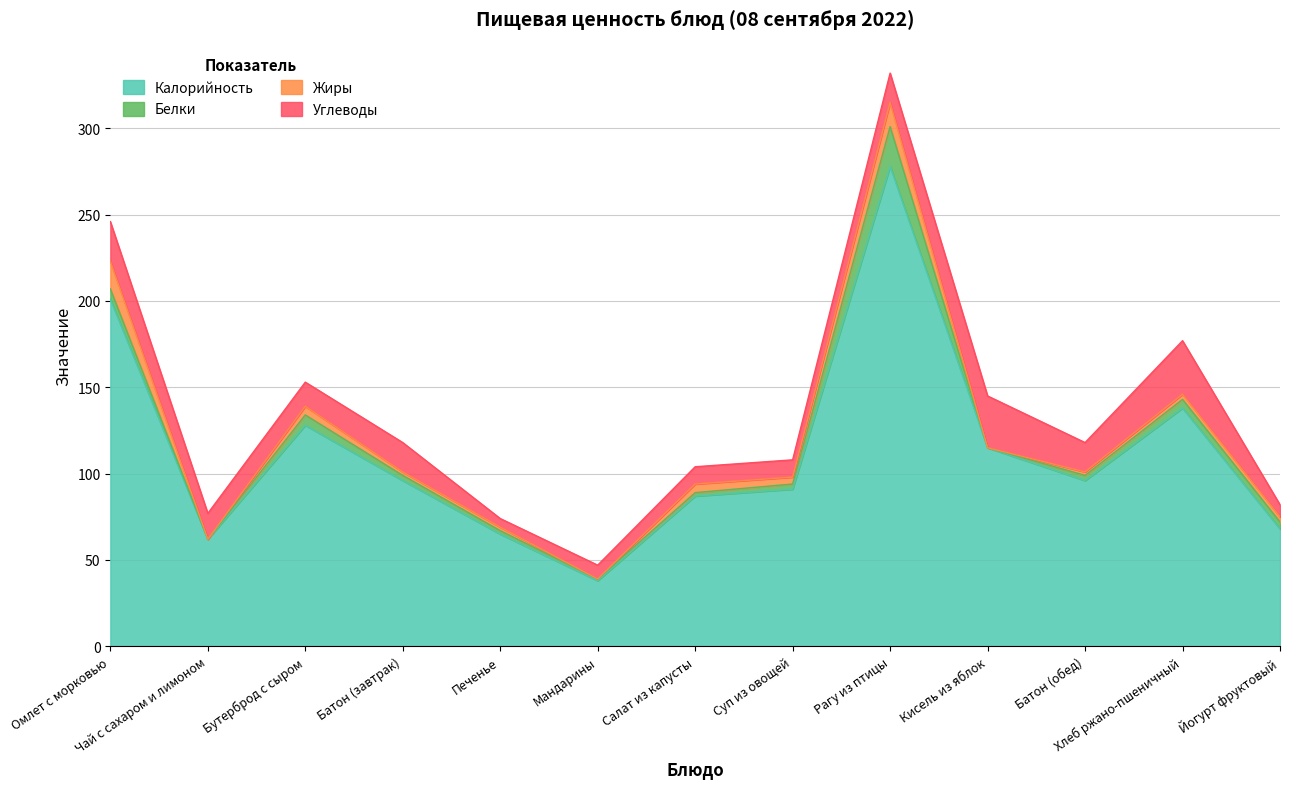

What is the maximum value for Жиры?

16